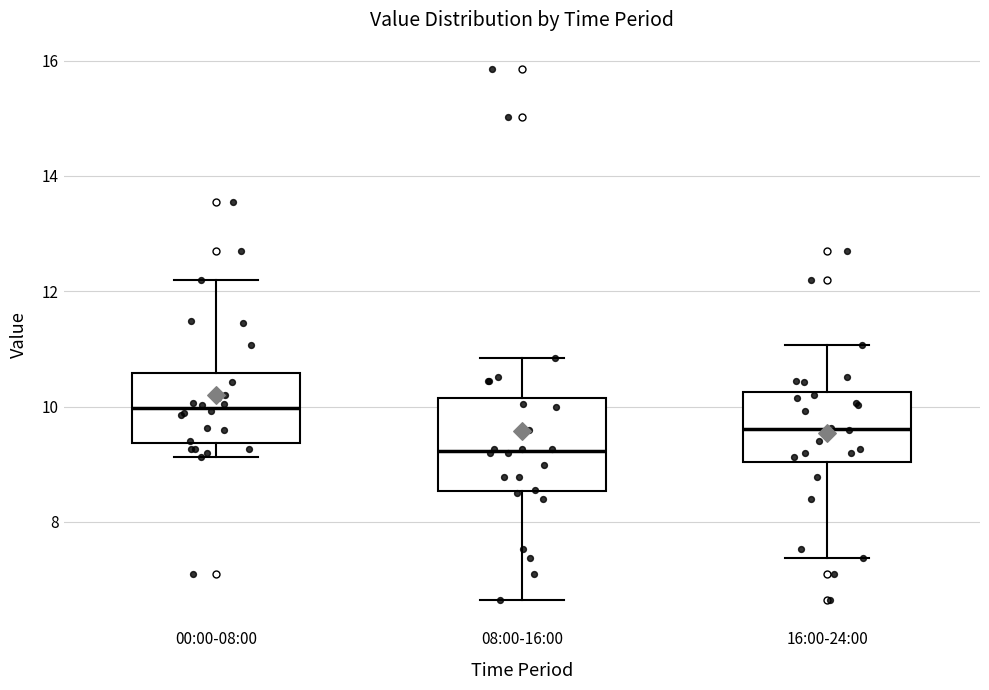

Reading left to right, transcribe this box plot: for each box, give where its median line is, the range the box spans, and where its two whiskers end, as read against the y-axis. The values are not printed on the chart, so give them approximately, as read against the axis.

00:00-08:00: median 10.0, box 9.4 to 10.6, whiskers 9.2 to 12.2
08:00-16:00: median 9.2, box 8.6 to 10.2, whiskers 6.6 to 10.8
16:00-24:00: median 9.6, box 9.0 to 10.2, whiskers 7.4 to 11.0